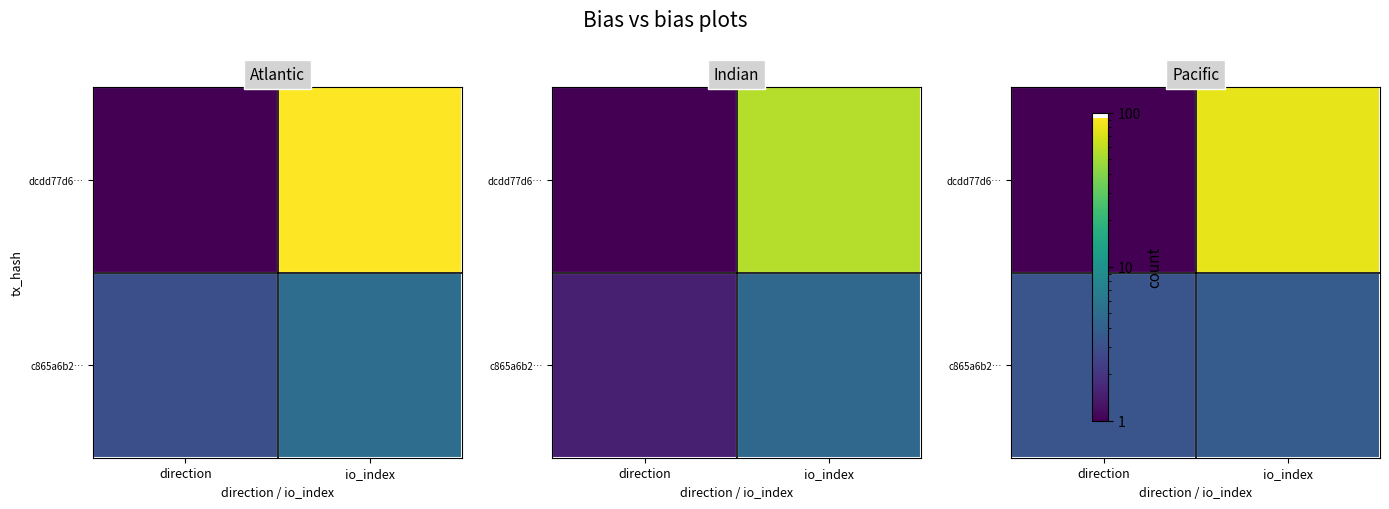

How many values in the dcdd77d6… series exceed 78?

1